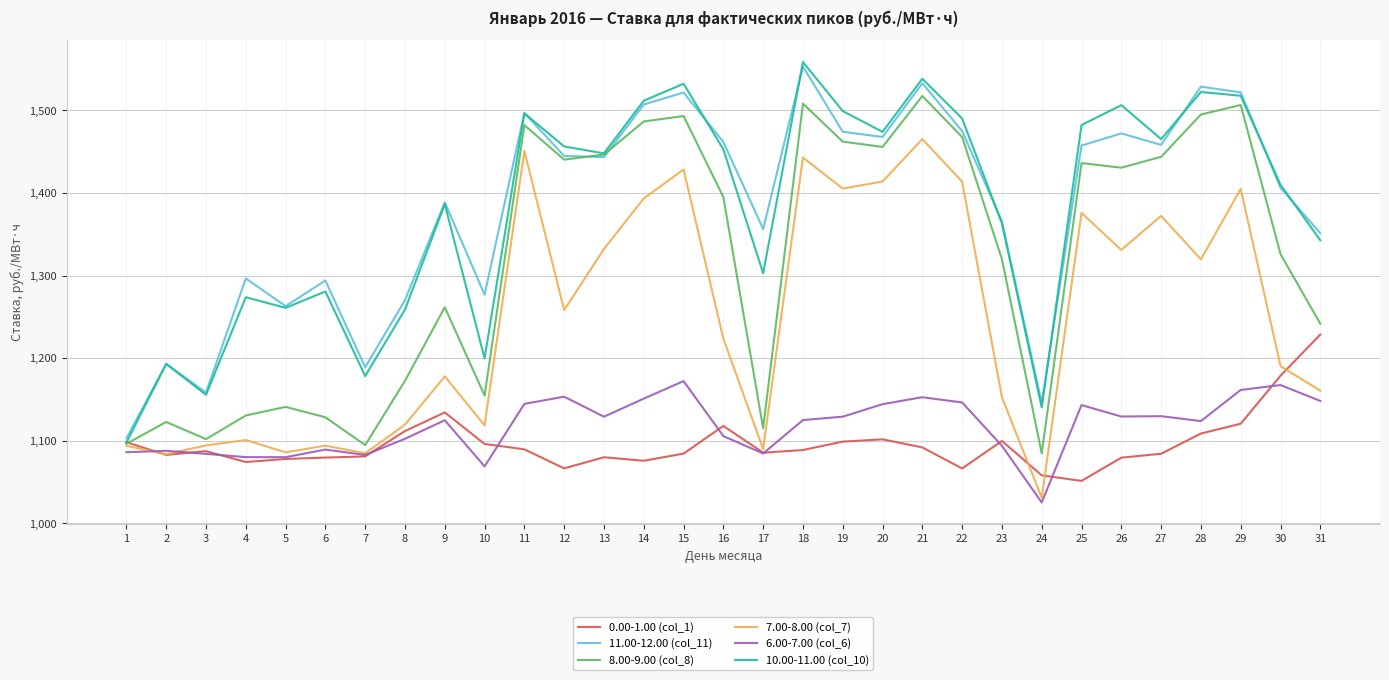

Is the value of 8.00-9.00 (col_8) at 5 greater than the value of 10.00-11.00 (col_10) at 5?

No